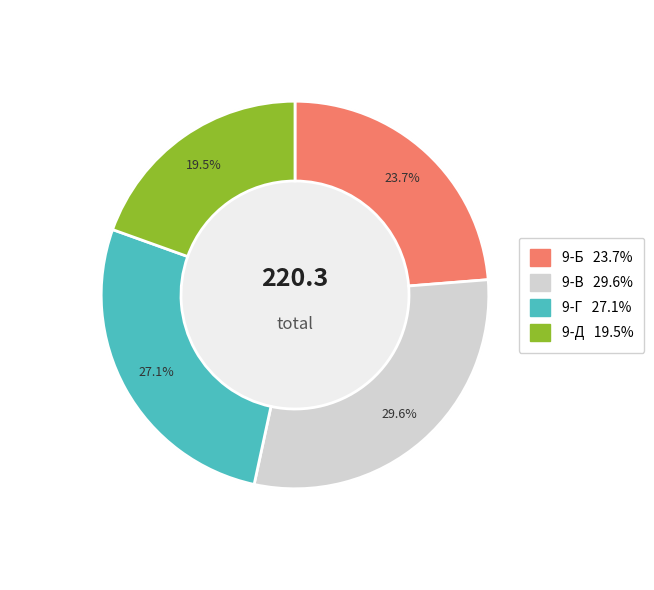

What portion of the pie excludes 9-В?

70.4%